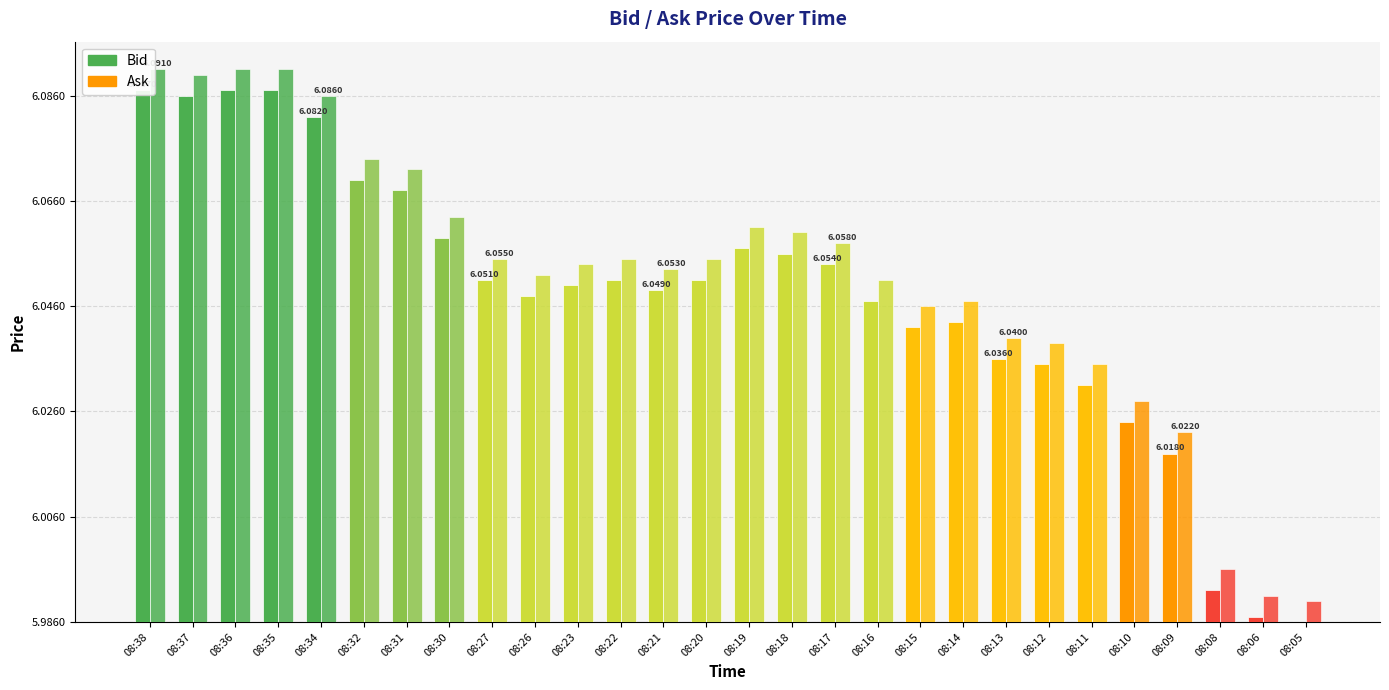

What is the greatest value displayed?

0.1